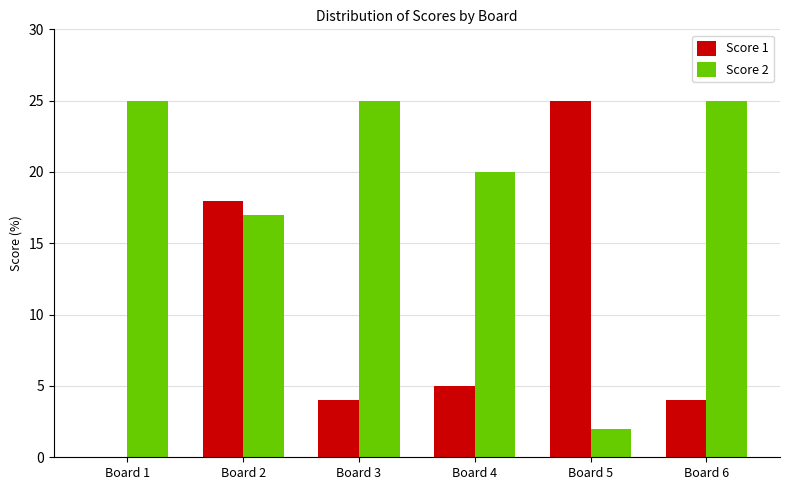

The Score 1 series shows 2 at Board 3. True or false?

False